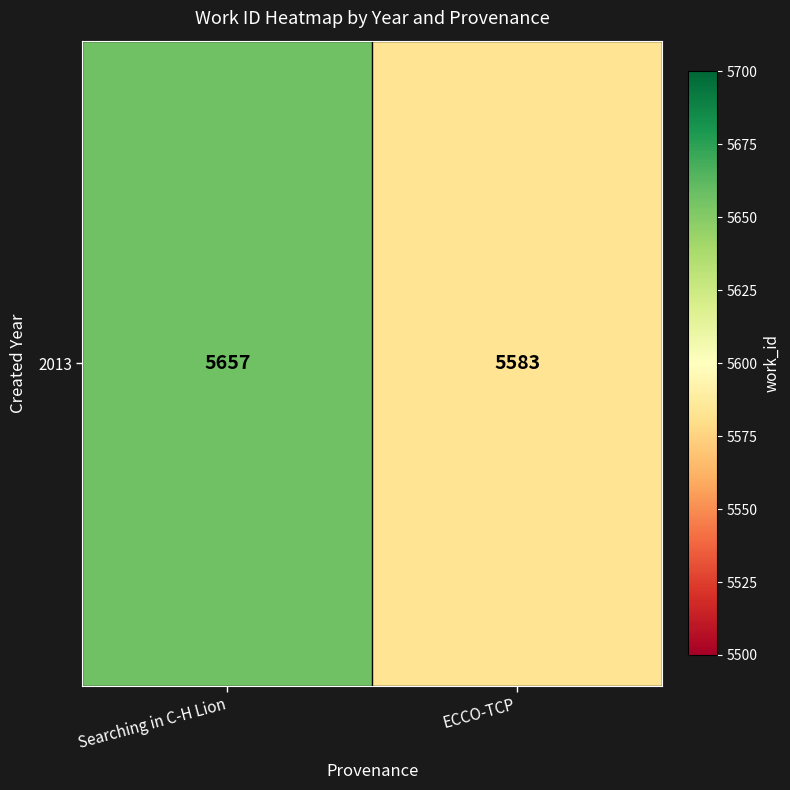

The chart shows a value of 5583 at ECCO-TCP. True or false?

True